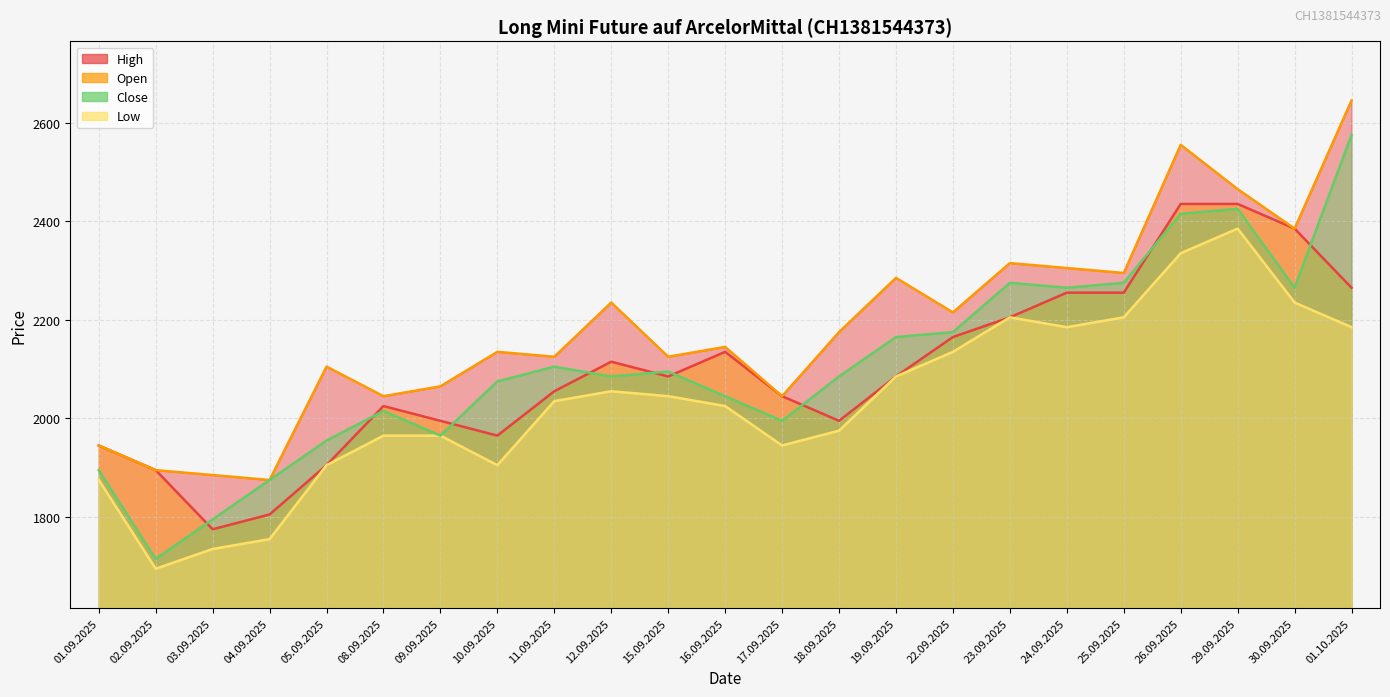

Is the value of Open at 23.09.2025 greater than the value of Close at 17.09.2025?

Yes